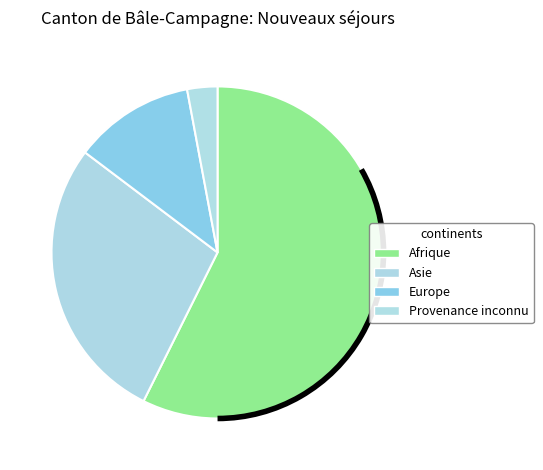

What is the largest slice in the pie chart?

Afrique